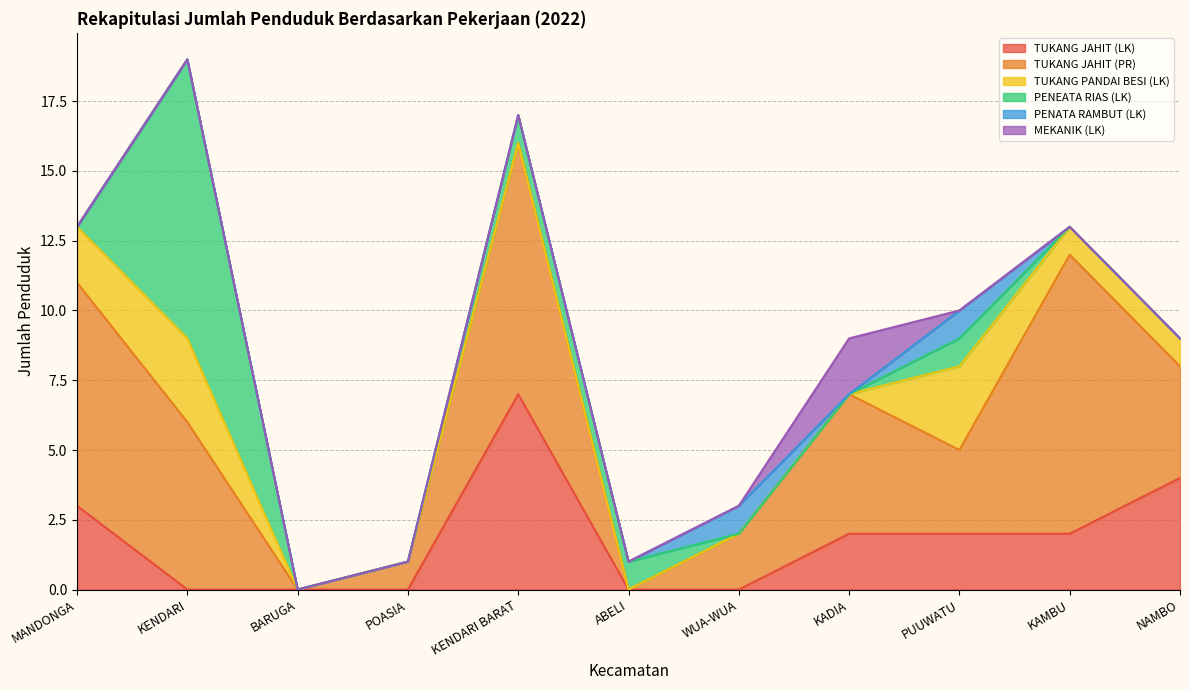

At NAMBO, list the series in order from smallest to largest.

PENEATA RIAS (LK), PENATA RAMBUT (LK), MEKANIK (LK), TUKANG PANDAI BESI (LK), TUKANG JAHIT (LK), TUKANG JAHIT (PR)